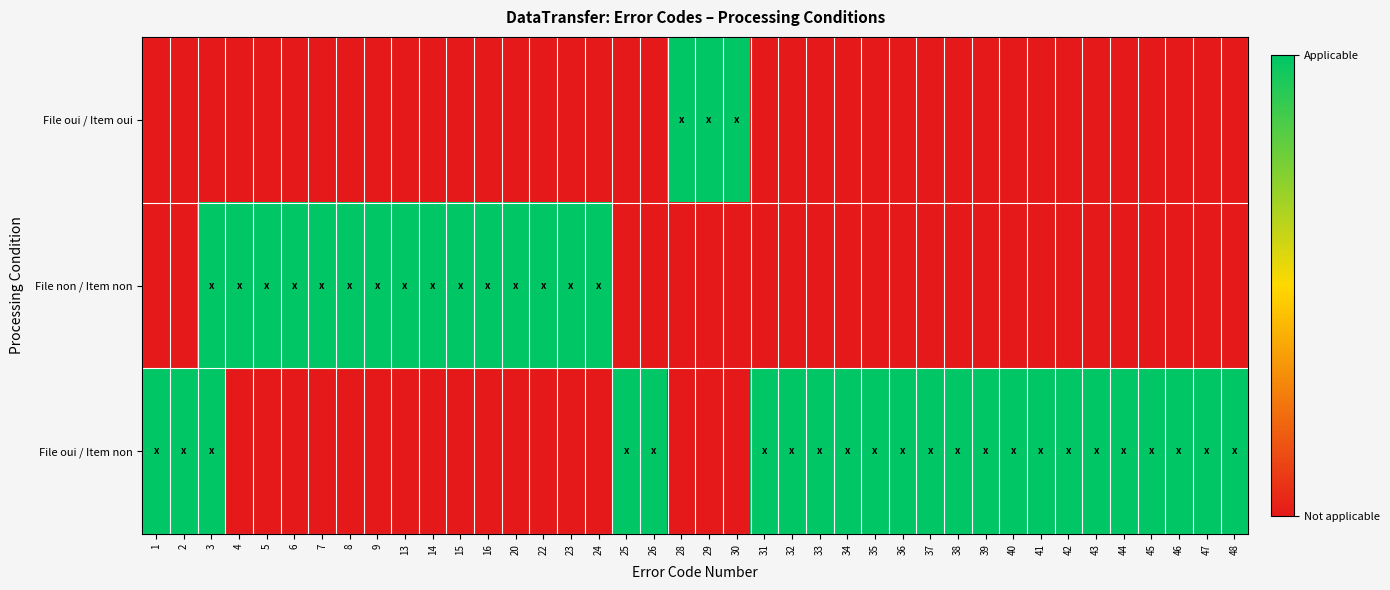

At which category does the chart reach its minimum across all series?

1